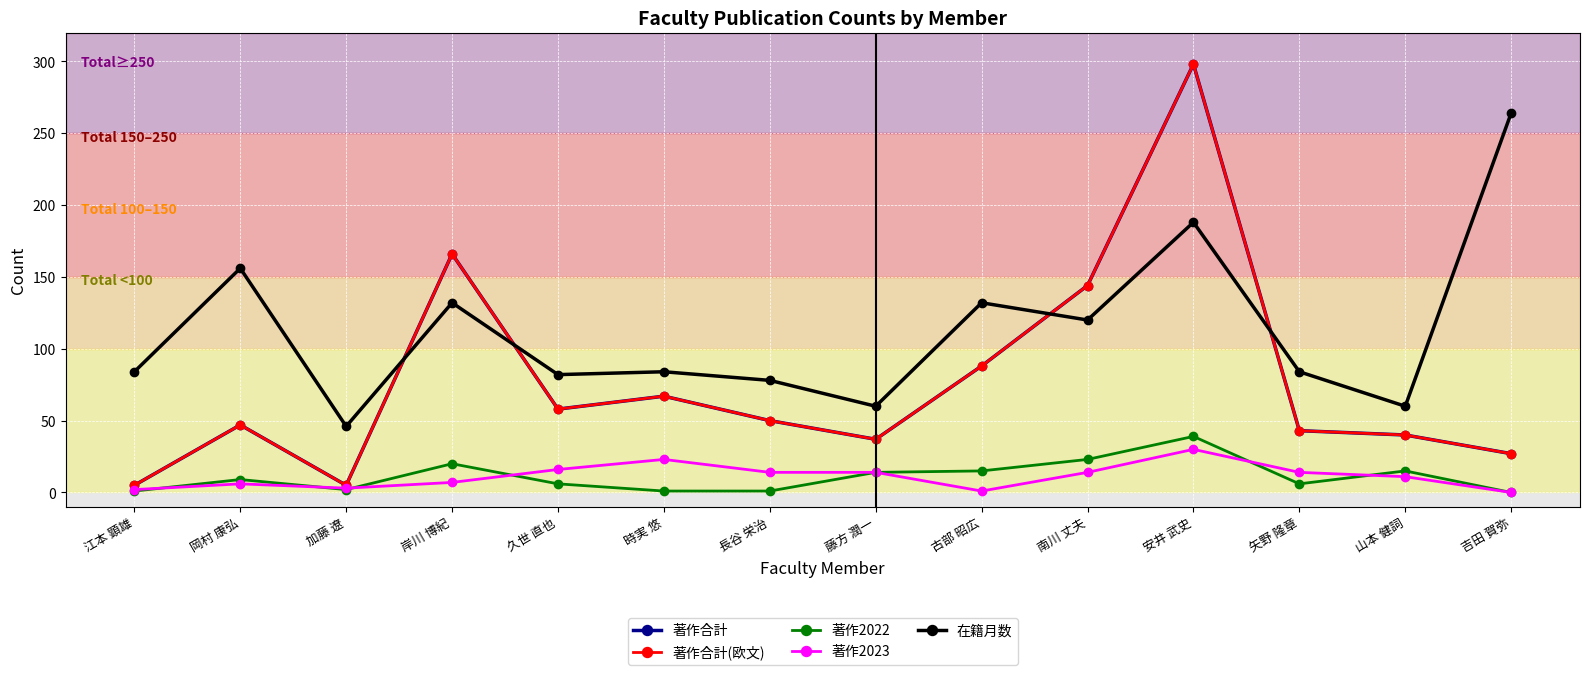

True or false: 著作2023 has more than 1 points higher than both neighbors.

True